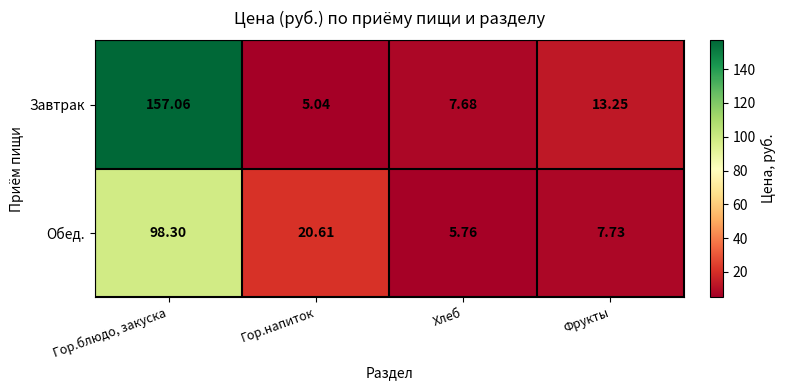

Which category has the highest value across all series?

Гор.блюдо, закуска